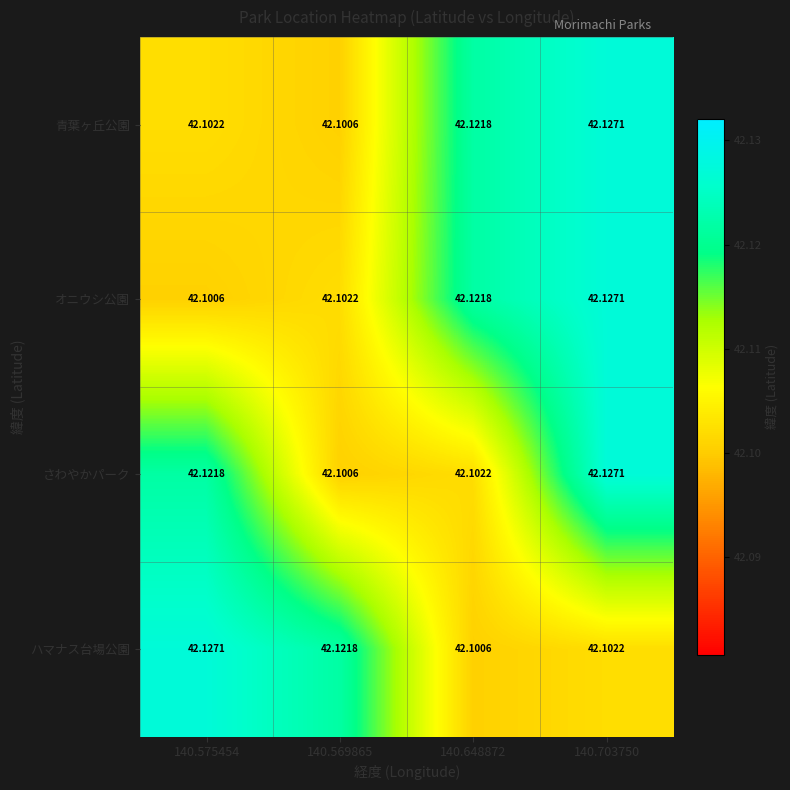

How many categories are shown in the chart?

4